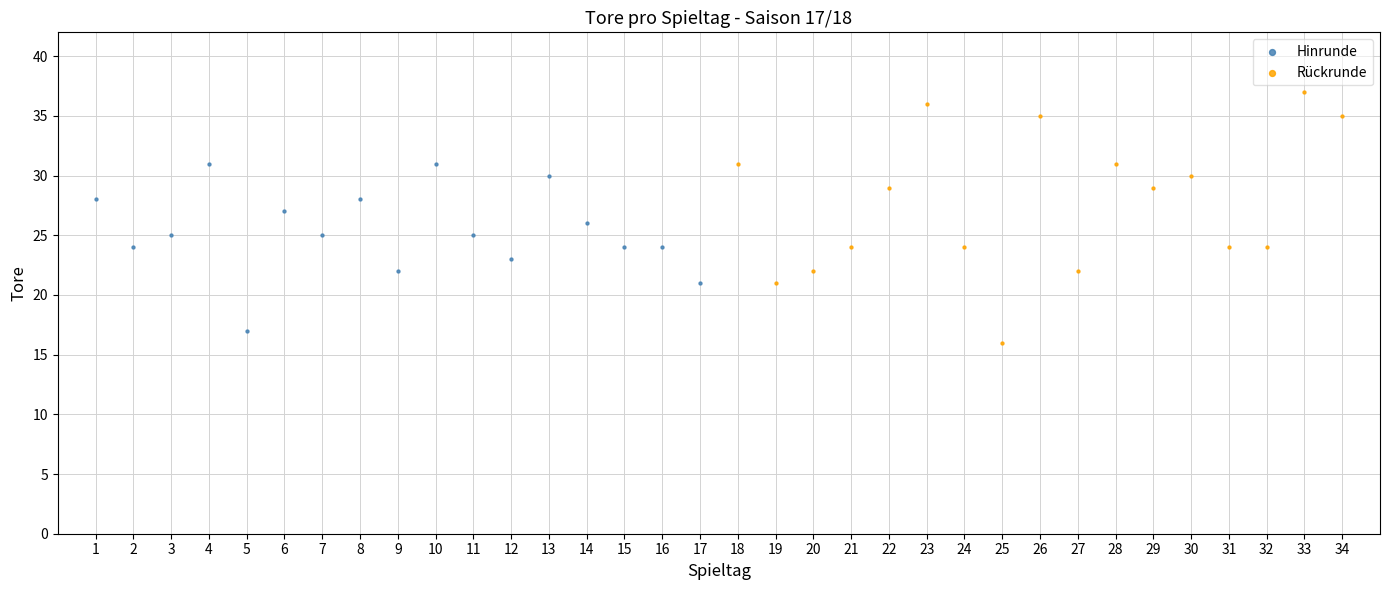

Which series contains the highest Y value?

Rückrunde